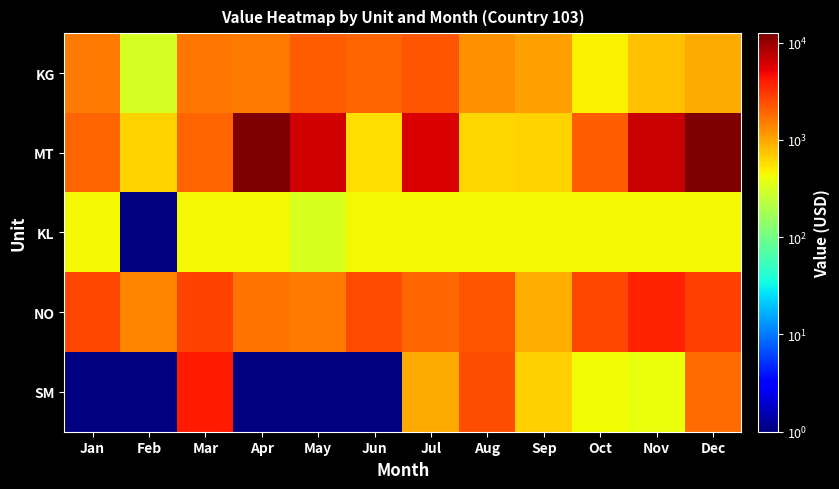

List the series in order of their peak value, lowest first.

KL, KG, NO, SM, MT